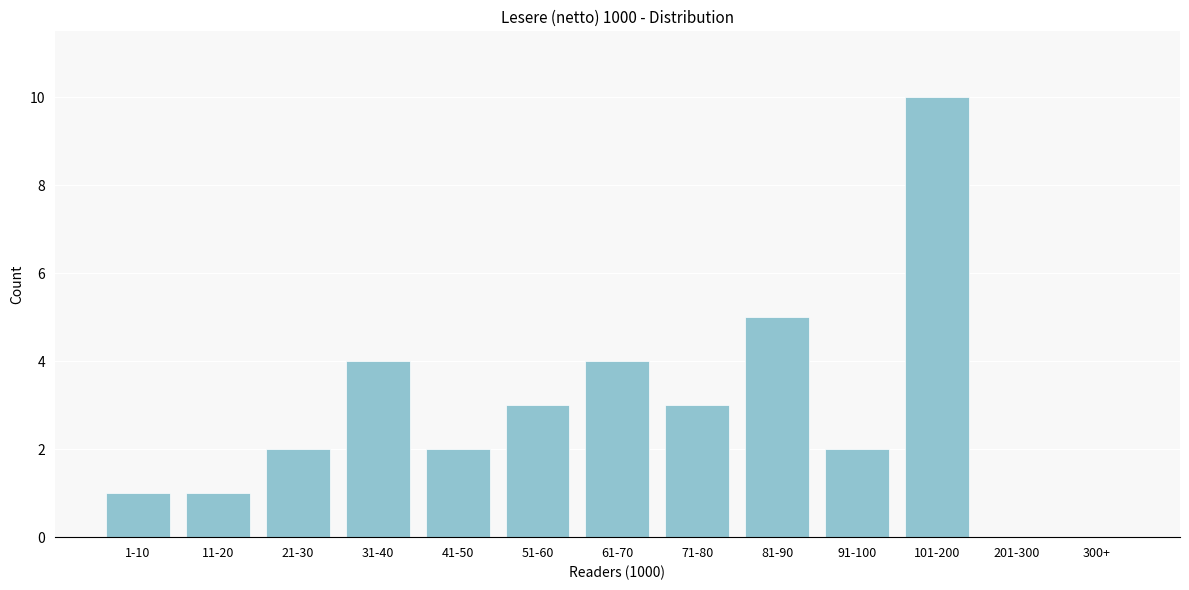

Reading left to right, what are all the values shown in this chart?

1-10=1	11-20=1	21-30=2	31-40=4	41-50=2	51-60=3	61-70=4	71-80=3	81-90=5	91-100=2	101-200=10	201-300=0	300+=0